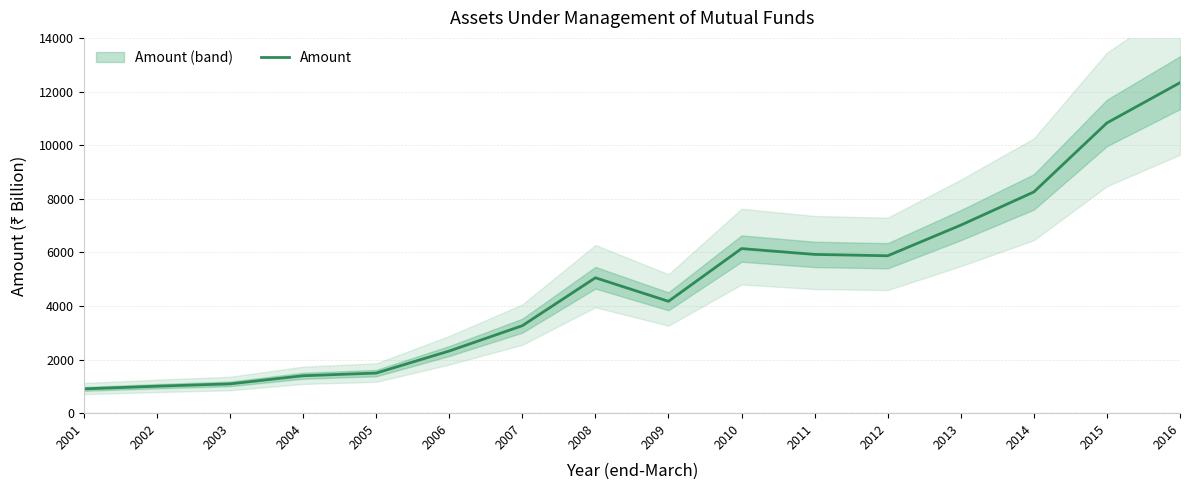

Is it true that the value at 2004 is 1396.2?

True